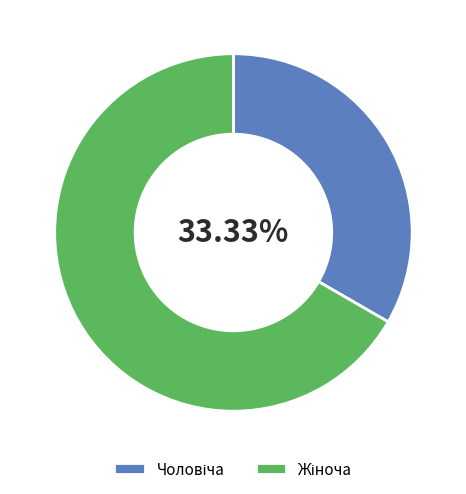

Is there a majority slice in this chart?

Yes